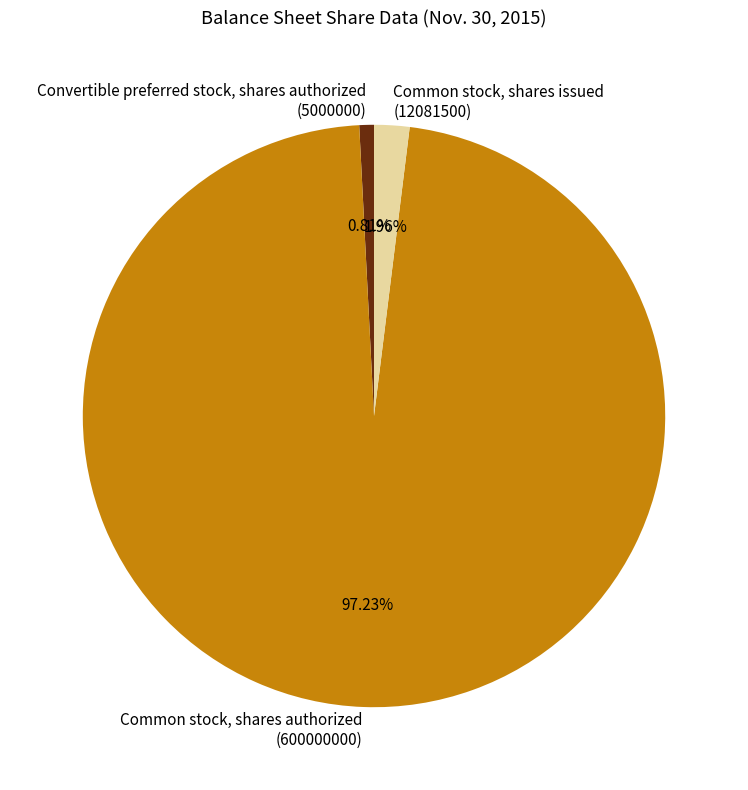

Is the sum of Common stock, shares authorized (600000000) and Convertible preferred stock, shares authorized (5000000) greater than half?

Yes